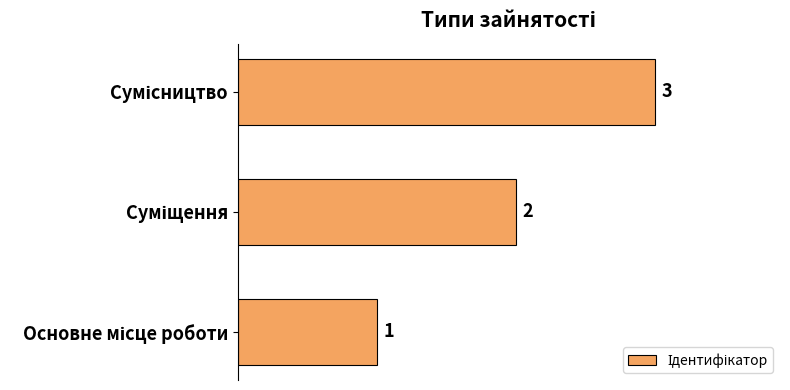

How many values are between 1 and 3?

3